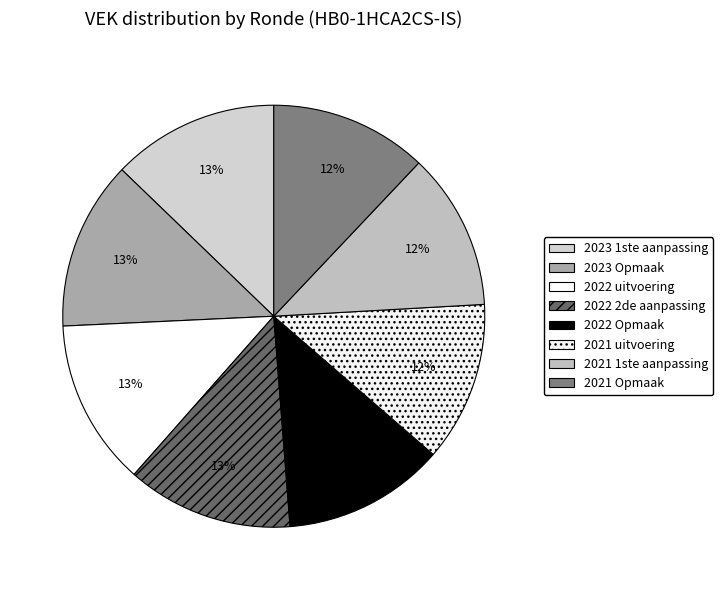

How many segments does this pie chart have?

8